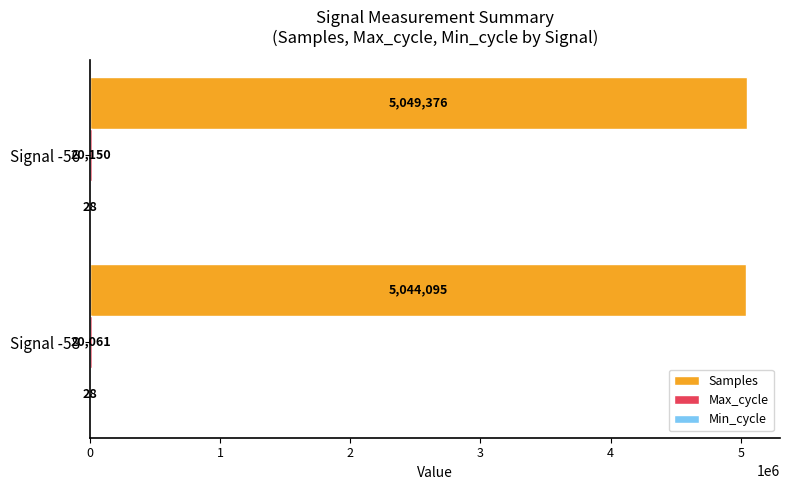

Which series has the largest range (max minus min)?

Samples